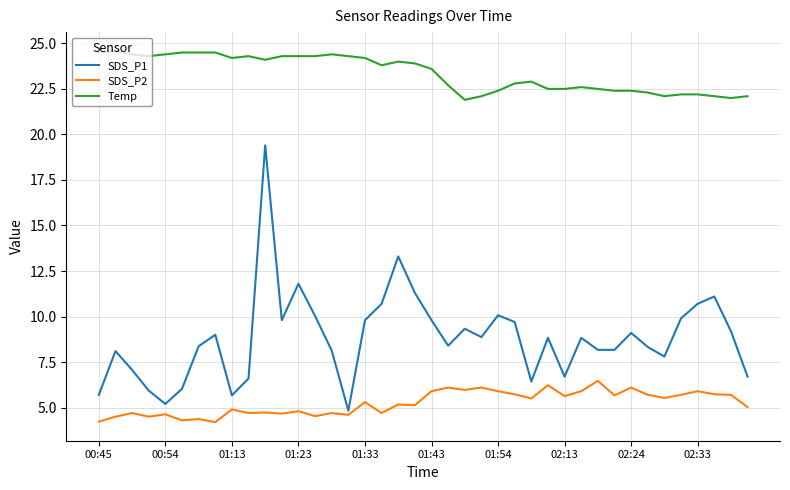

Rank the series by their maximum value, from lowest to highest.

SDS_P2, SDS_P1, Temp